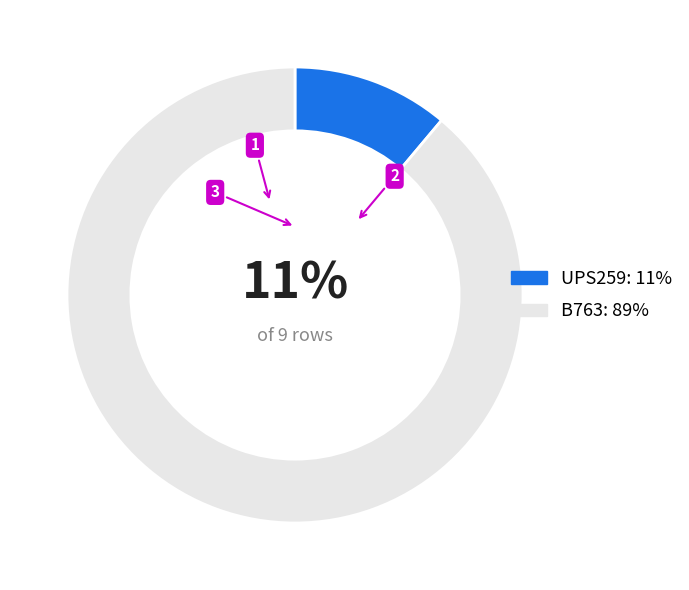

To the nearest percent, what is the combined percentage of B763 and UPS259?

100%